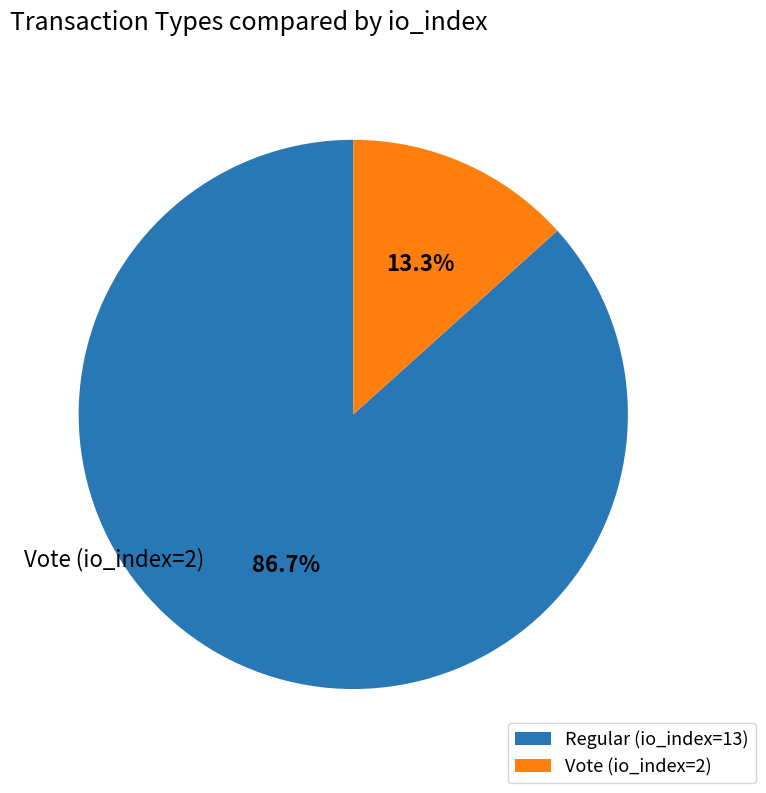

What percentage do Regular (io_index=13) and Vote (io_index=2) together represent?

100.0%